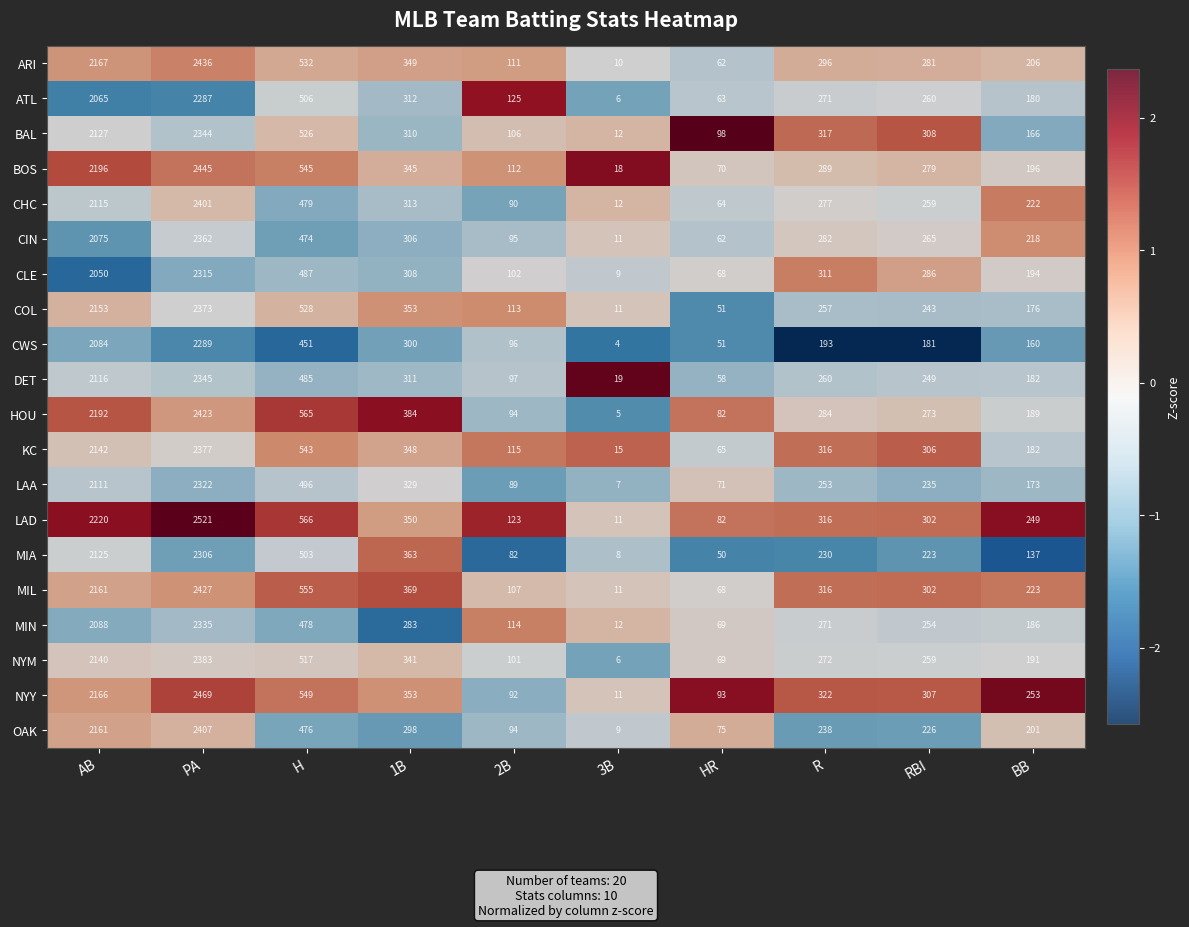

At which label is OAK closest to 1208?

H